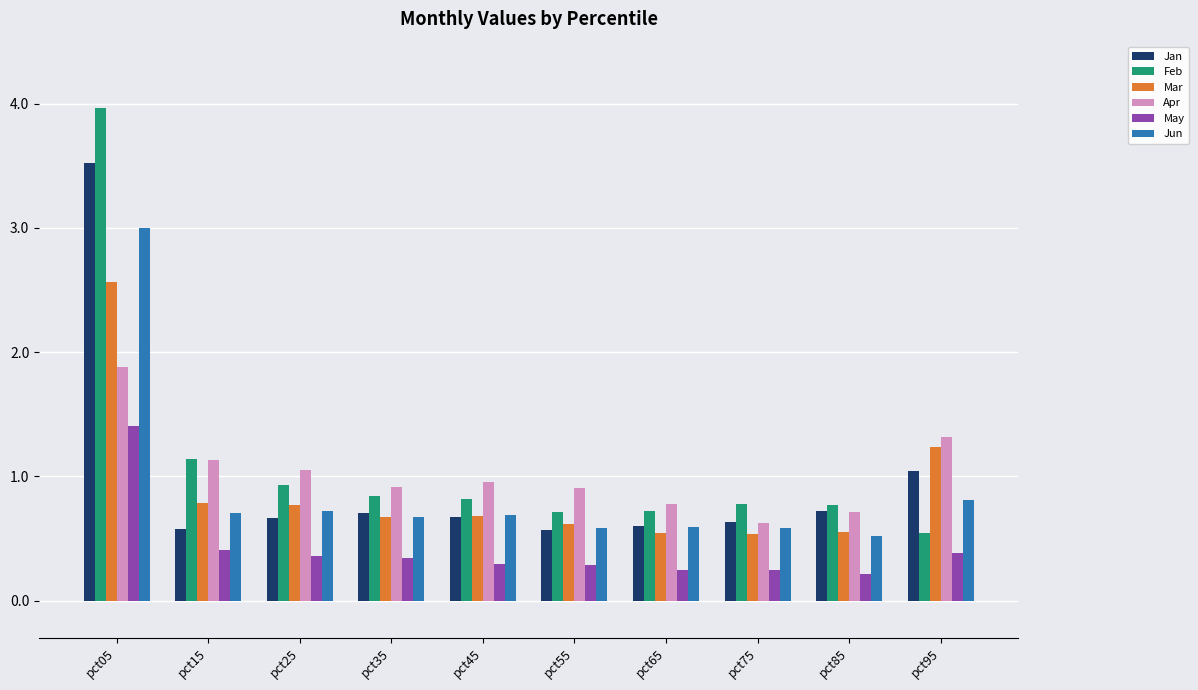

What is the difference between the second highest and minimum values in the May series?

0.2